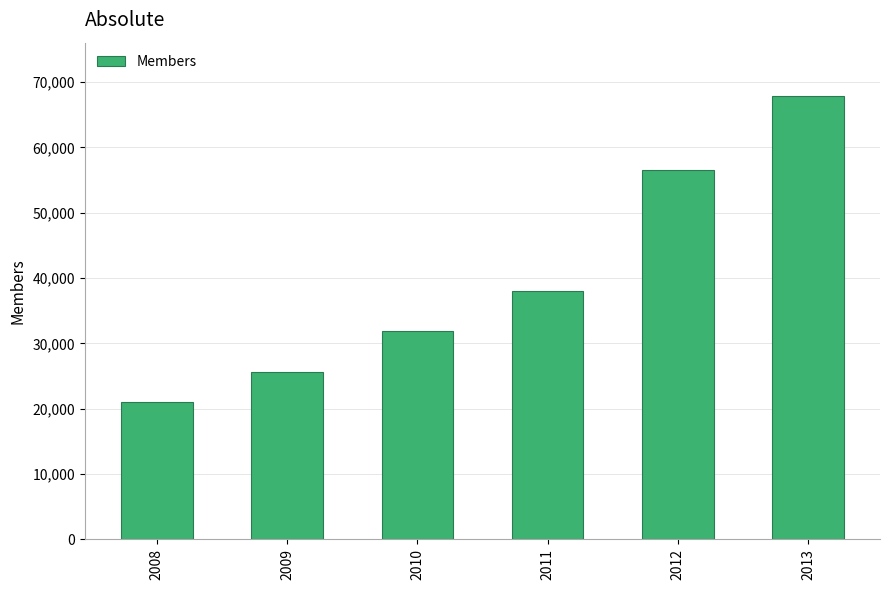

What is the change in value from 2011 to 2013?

+29908